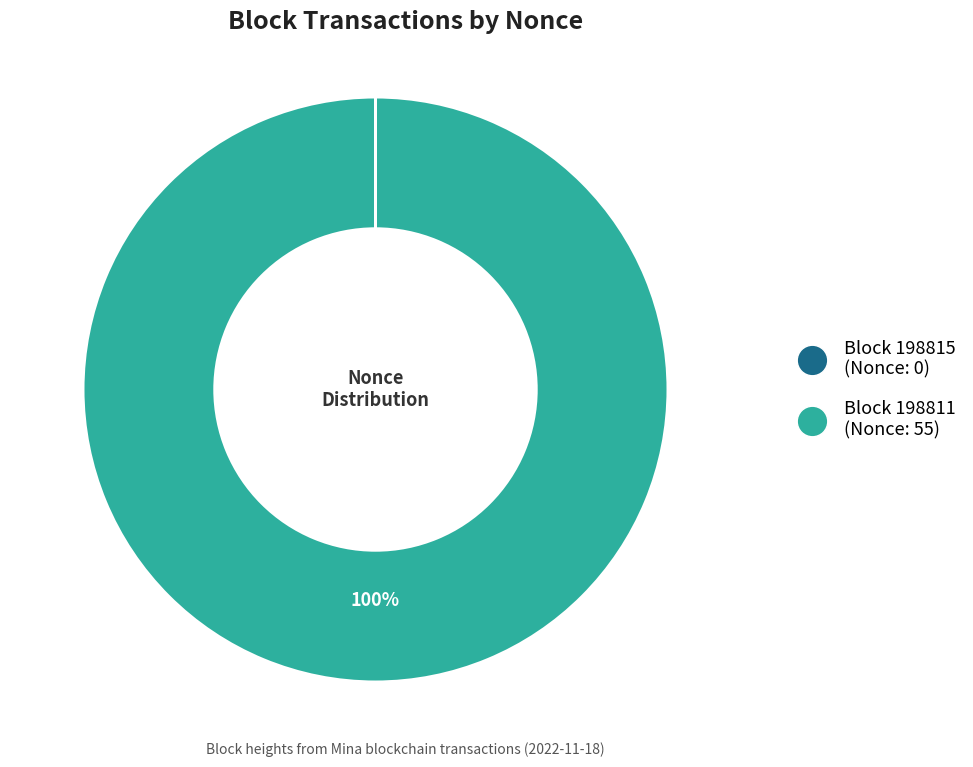

Does any single category account for the majority?

Yes